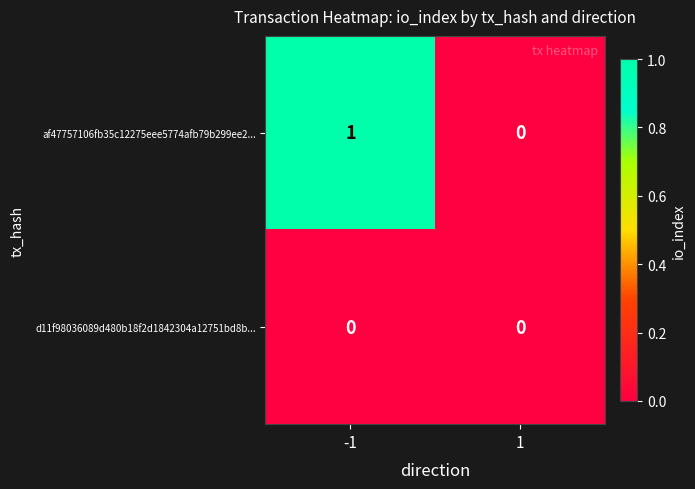

Rank the series by their maximum value, from highest to lowest.

af47757106fb35c12275eee5774afb79b299ee2..., d11f98036089d480b18f2d1842304a12751bd8b...